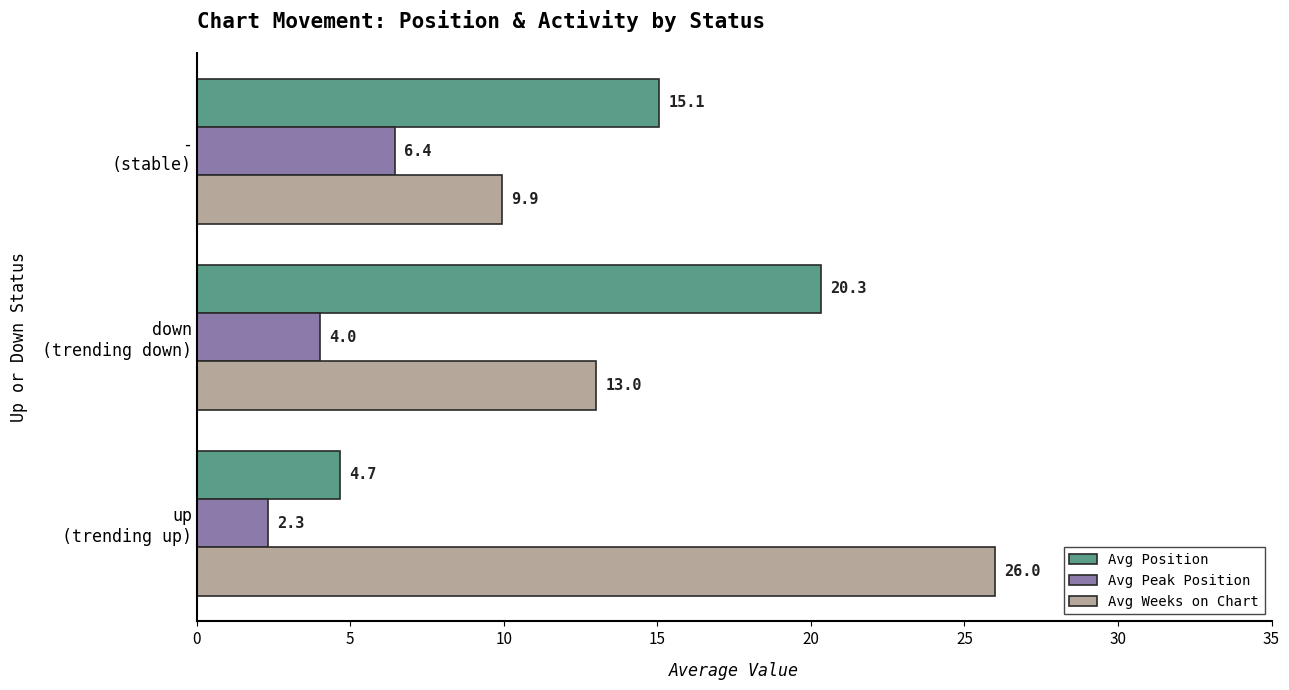

Which series has the largest total across all categories?

Avg Weeks on Chart